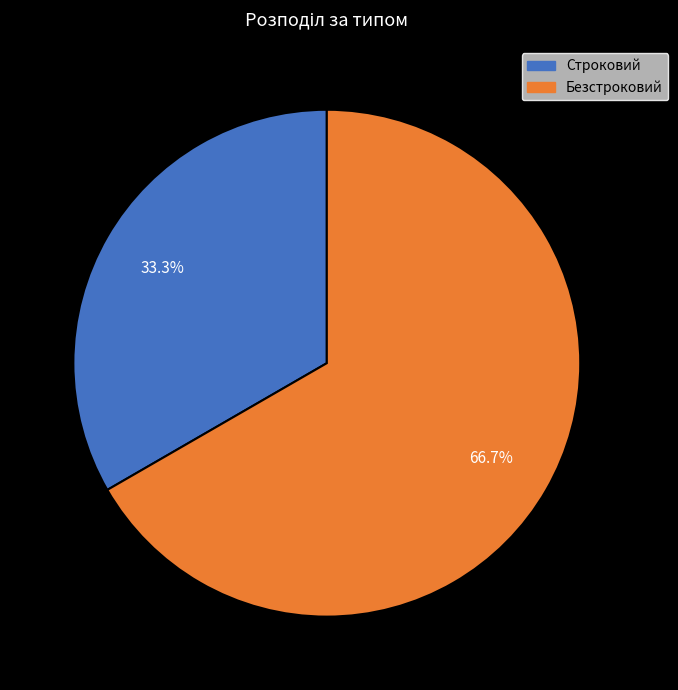

Combined, do Безстроковий and Строковий account for over 50%?

Yes